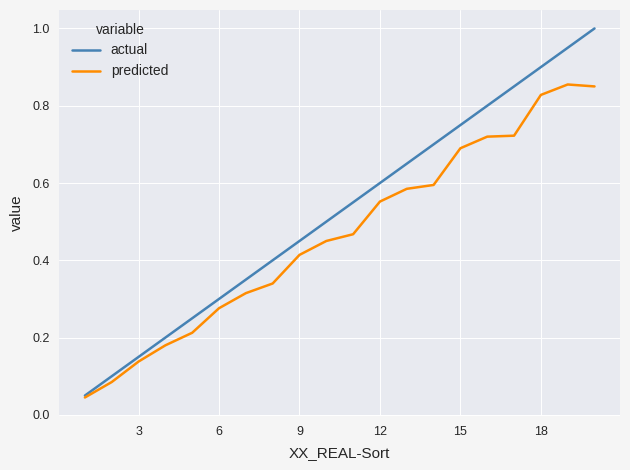

Count the number of categories in the chart.

20